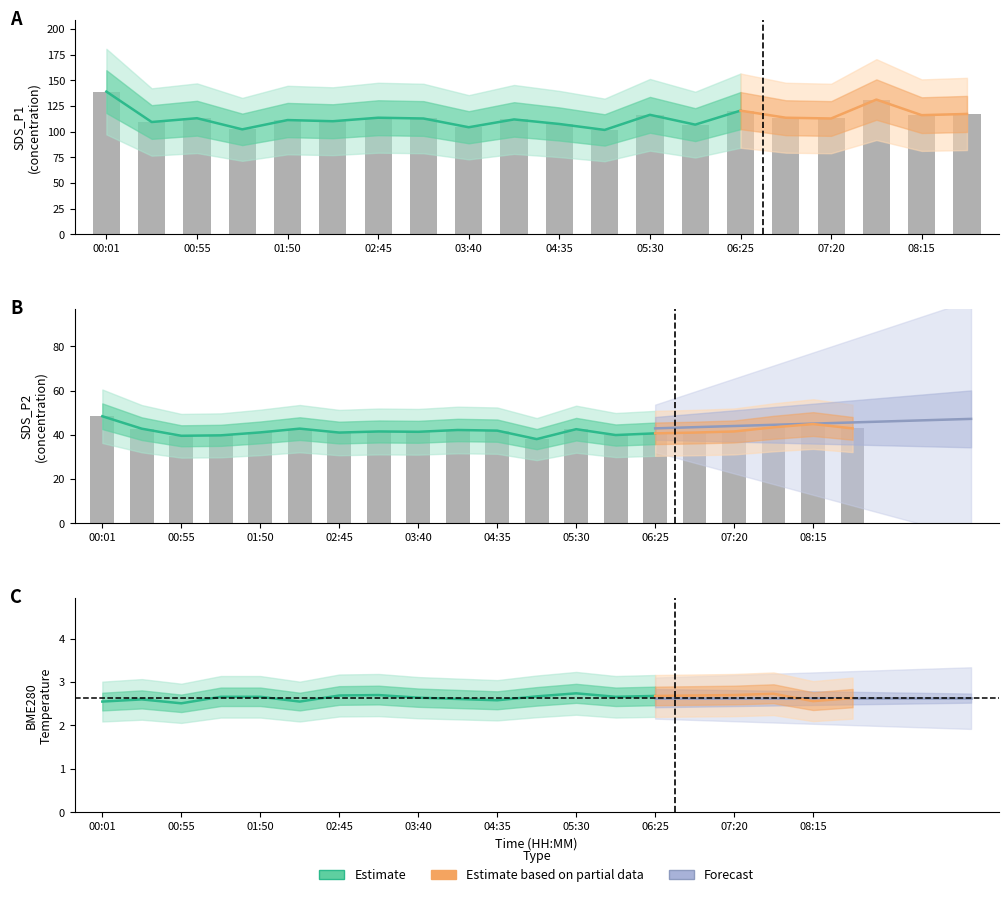

Where is SDS_P1 nearest to the value 120?

06:25